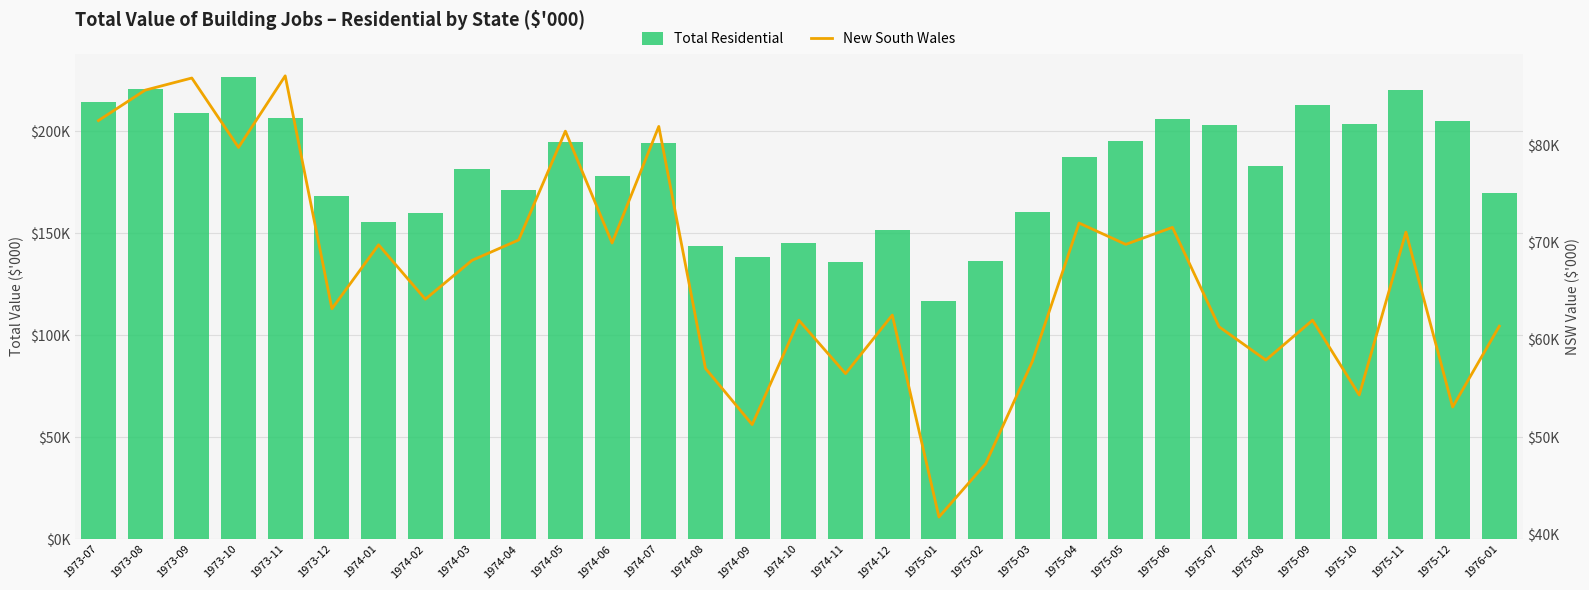

True or false: New South Wales has a value of 44691 at 1975-11.

False